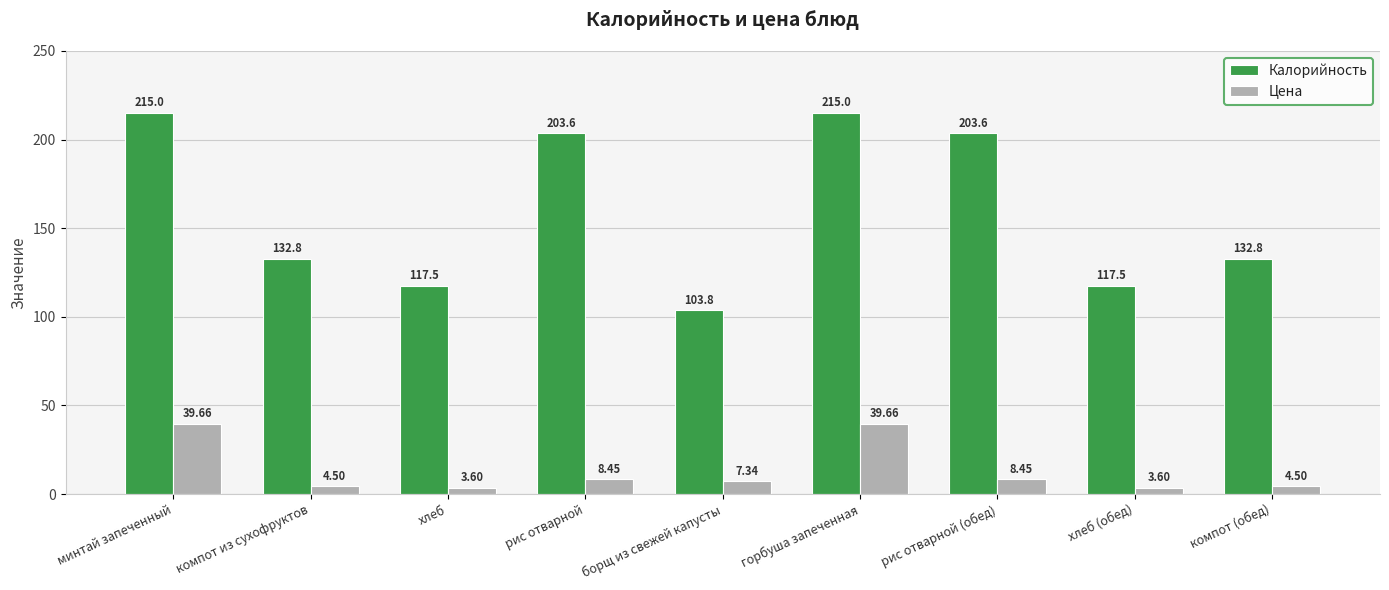

At which label does Калорийность first exceed 132?

минтай запеченный